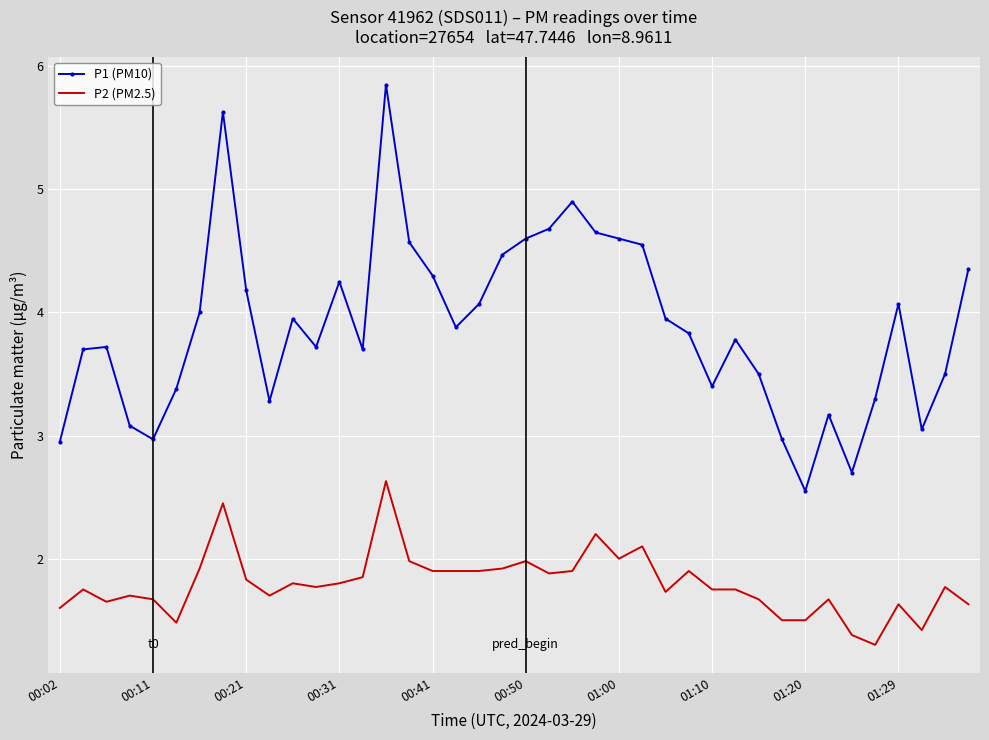

List the series in order of their peak value, highest first.

P1 (PM10), P2 (PM2.5)